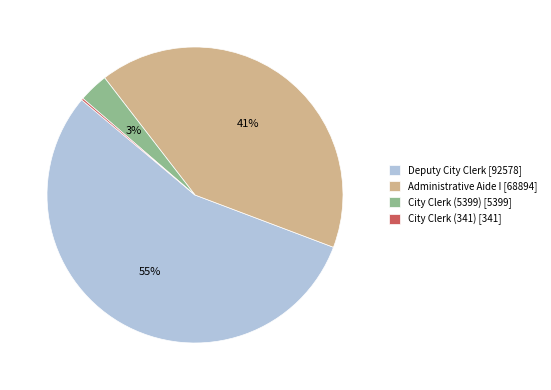

To the nearest percent, what is the average slice percentage?

25%